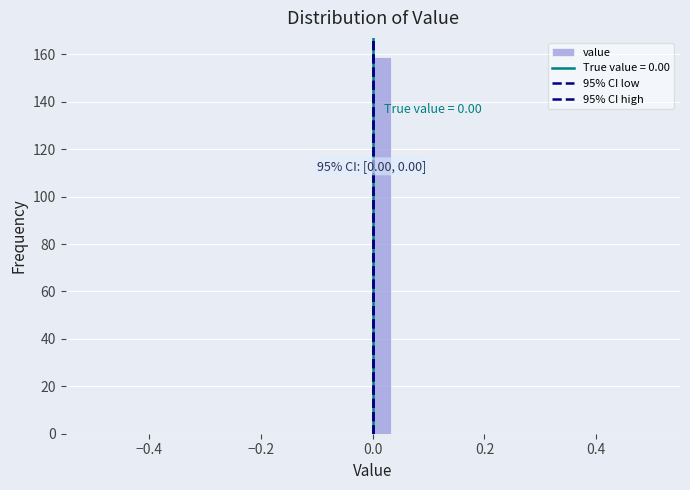

Around what value on the x-axis is the tallest bar? Give the approximate position of its centre, as read against the axis.

0.02